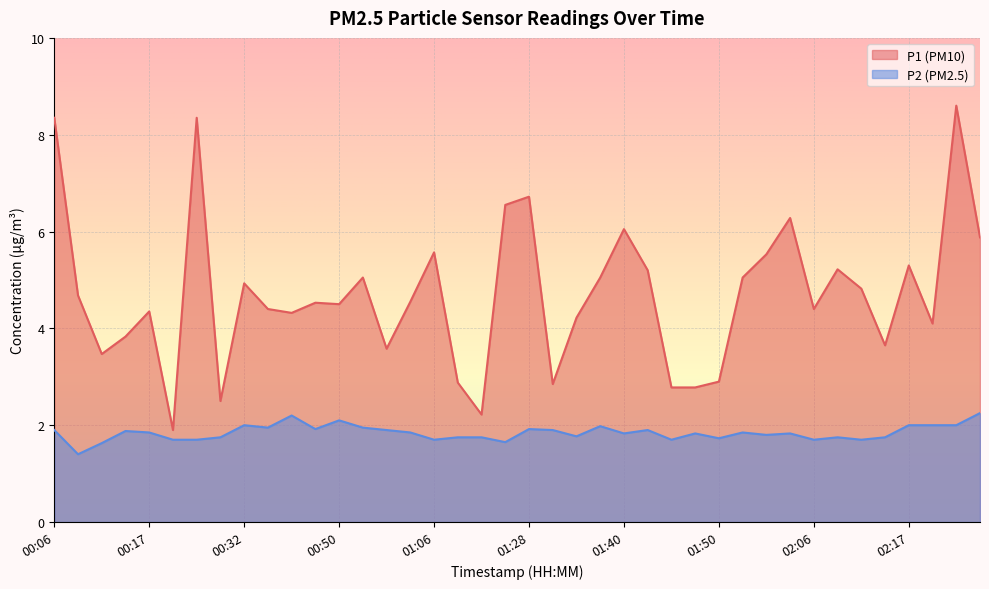

Rank the series by their average value, from lowest to highest.

P2, P1